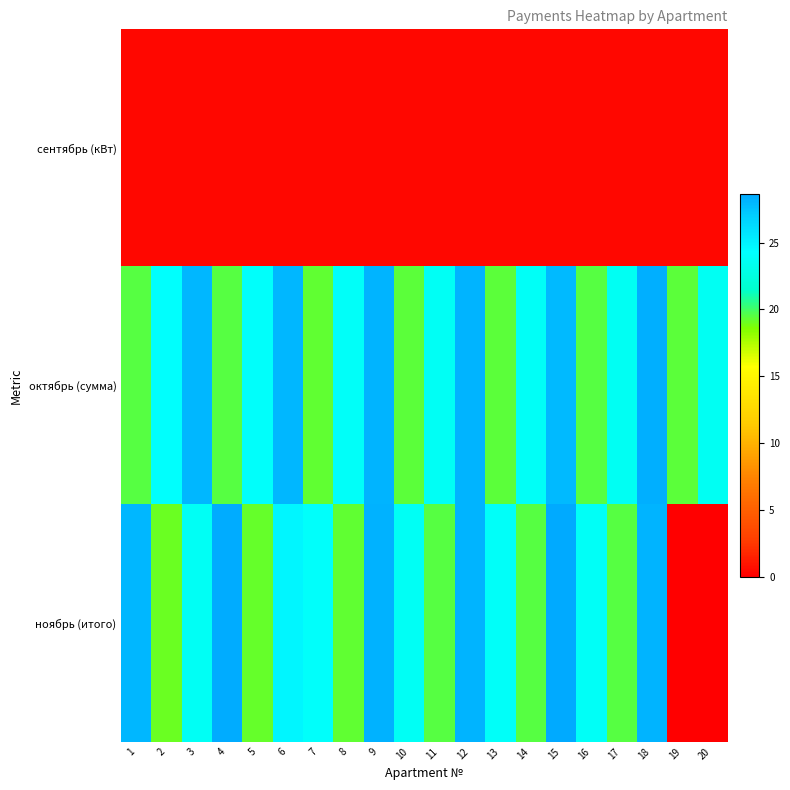

At how many categories does at least one series exceed 20?

19